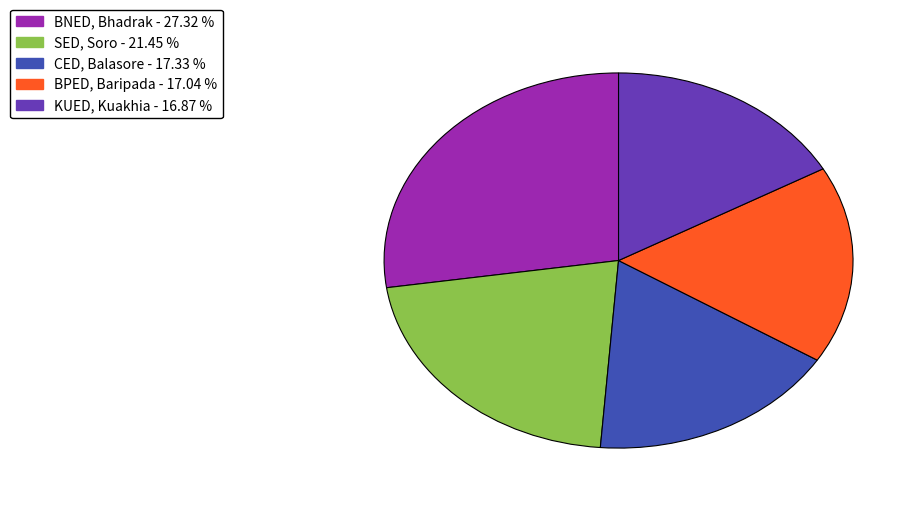

Approximately how many times larger is the value at BPED, Baripada - 17.04 % compared to SED, Soro - 21.45 %?

0.8